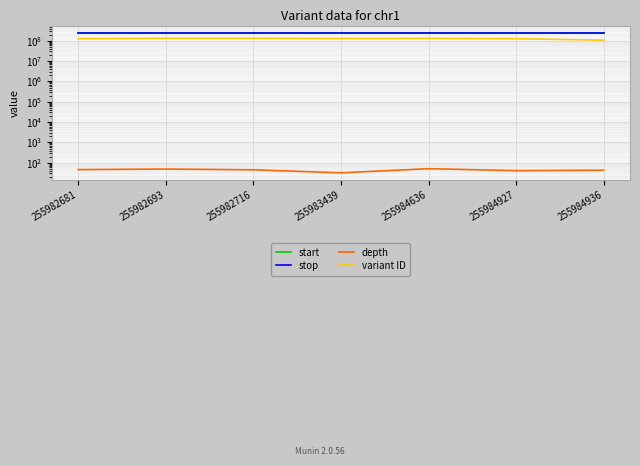

What is the average value of the start series?

255983718